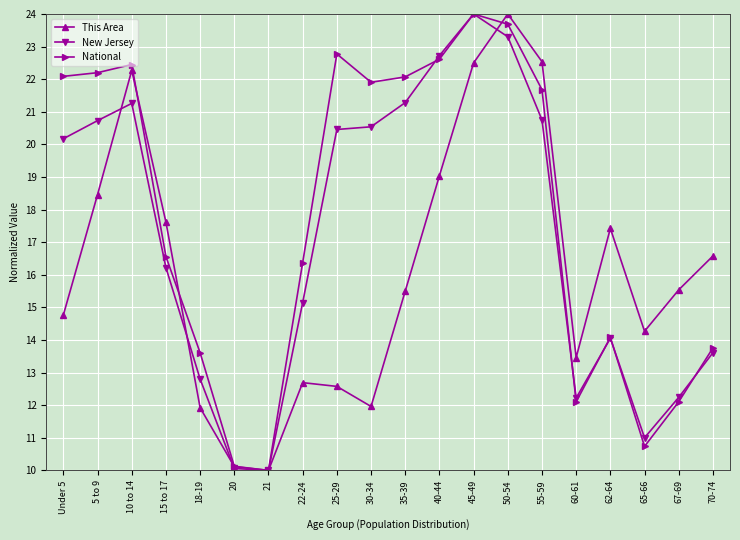

How many lines are shown in the chart?

3